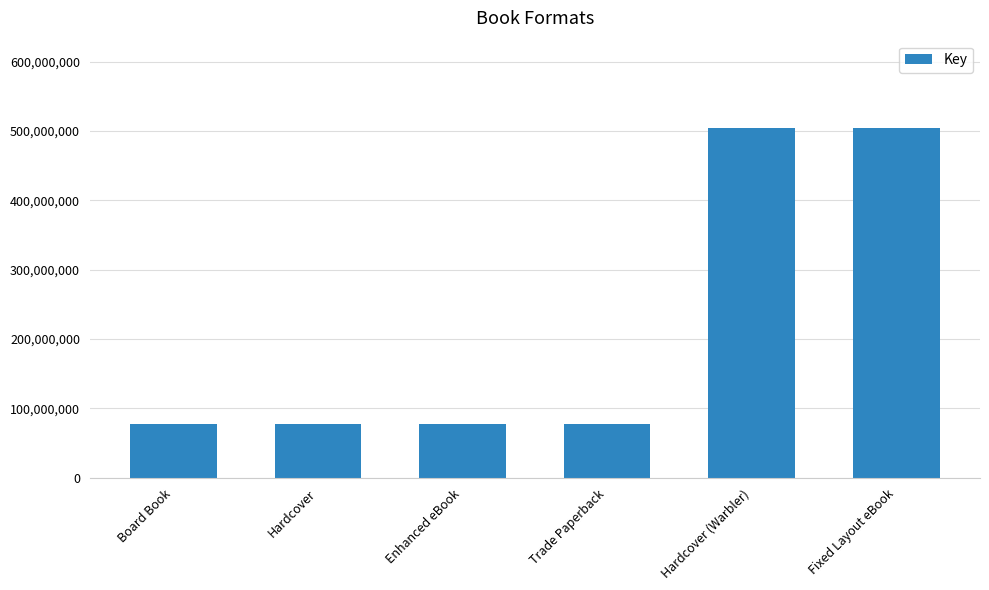

Reading left to right, list all the values displayed in this chart.

77929263	77929263	77929263	77929263	504380434	504380434